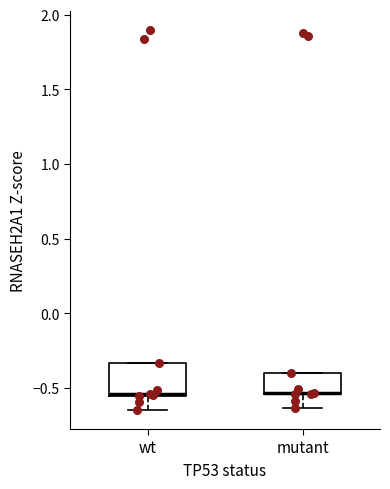

Reading left to right, transcribe this box plot: for each box, give where its median line is, the range the box spans, and where its two whiskers end, as read against the y-axis. The values are not printed on the chart, so give them approximately, as read against the axis.

wt: median -0.55, box -0.55 to -0.35, whiskers -0.65 to -0.35
mutant: median -0.55 (drawn on the box's lower edge), box -0.55 to -0.40, whiskers -0.65 to -0.40